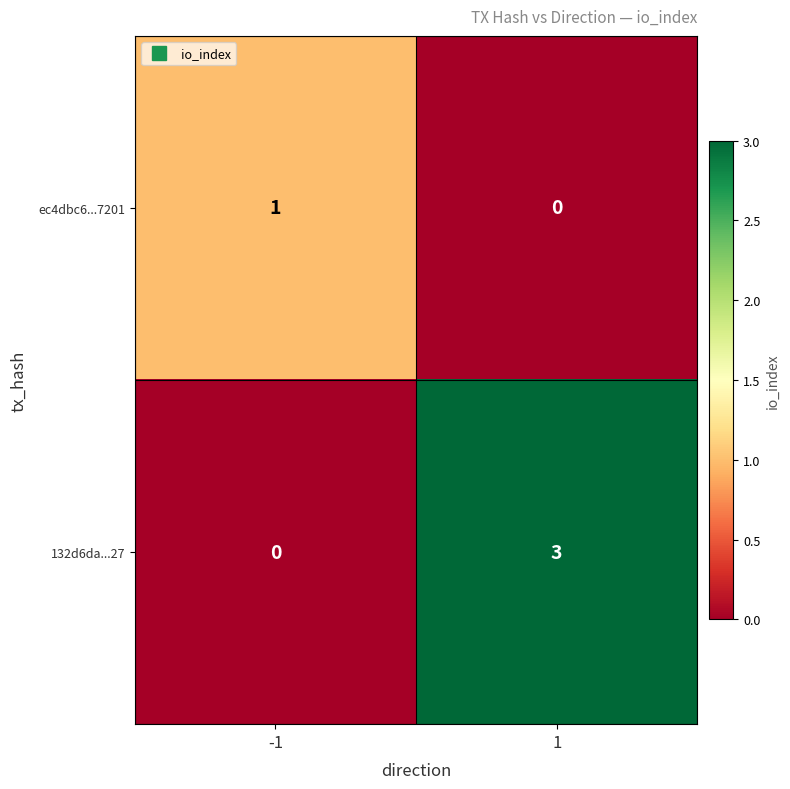

What is the maximum value for 132d6da...27?

3